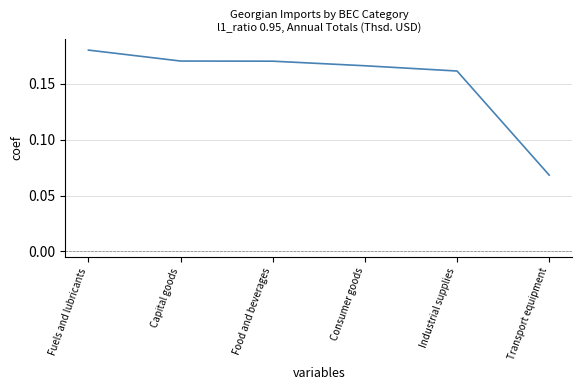

Which has a higher value, Consumer goods or Transport equipment?

Consumer goods